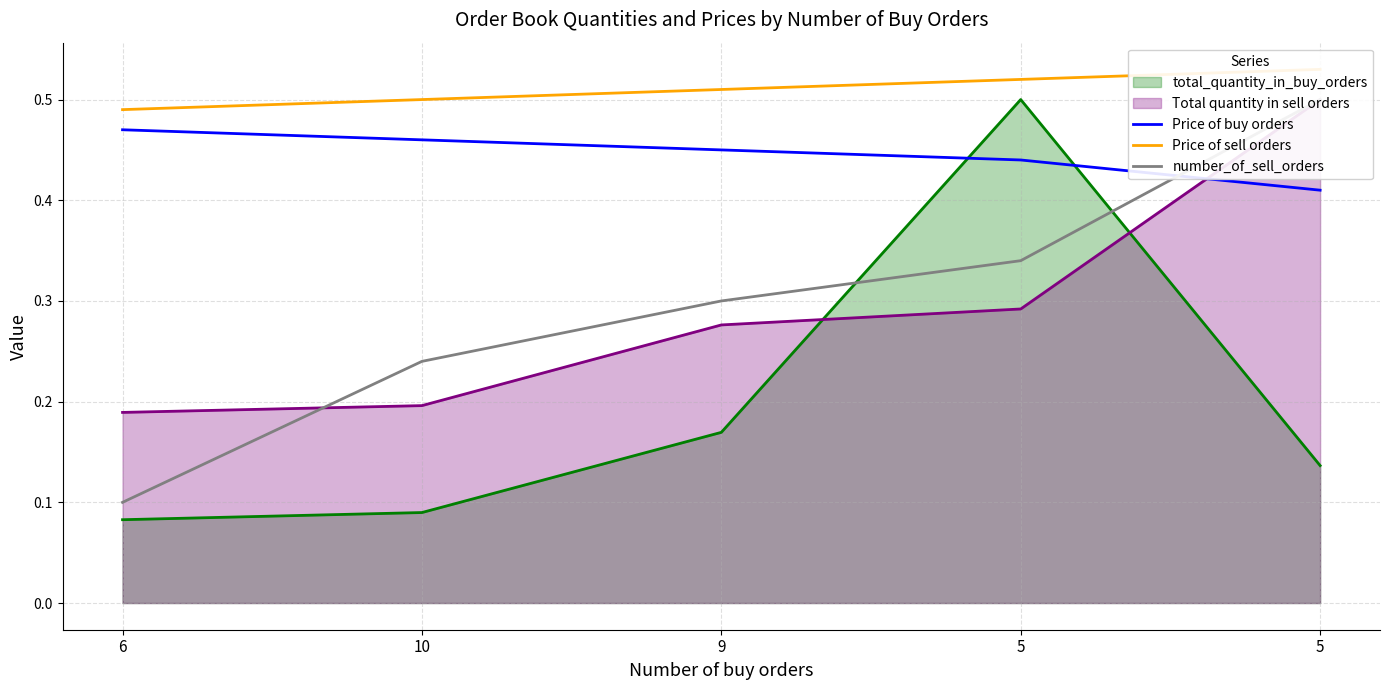

Is the value of Price of buy orders at 10 greater than the value of Price of sell orders at 5?

No